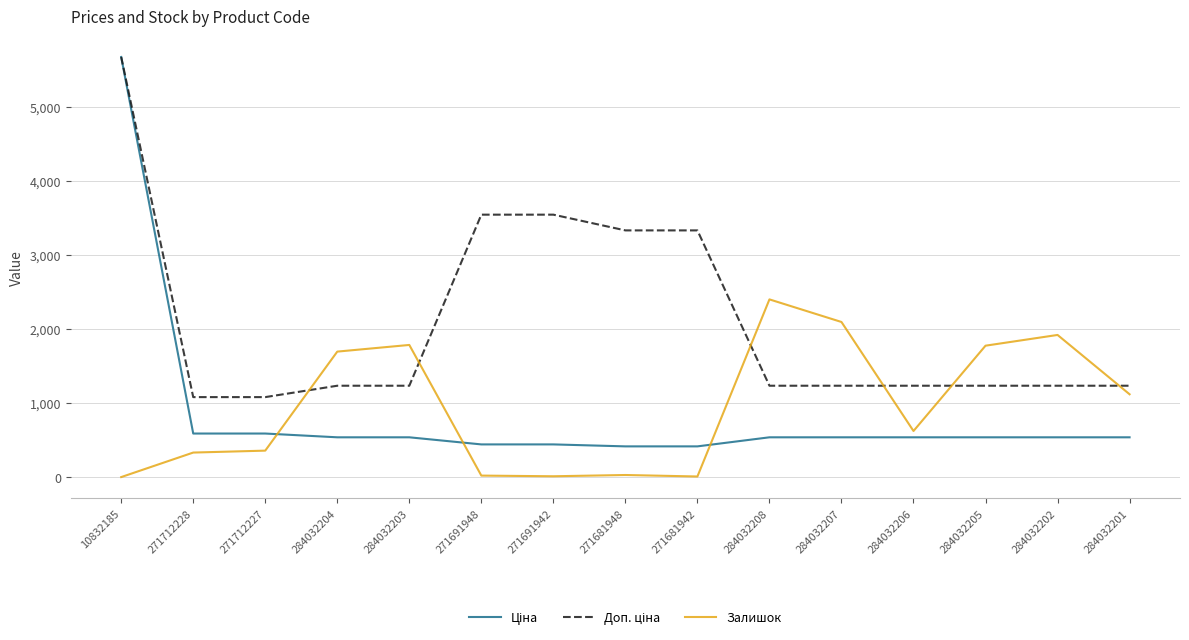

Which category has the highest value across all series?

10832185